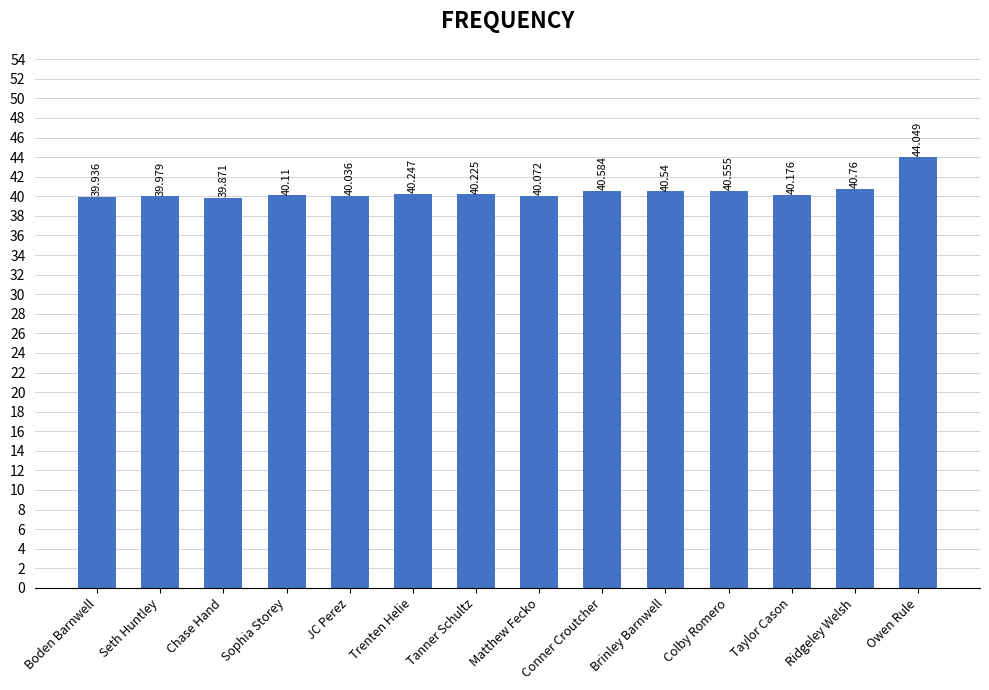

Which has a higher value, Tanner Schultz or Ridgeley Welsh?

Ridgeley Welsh